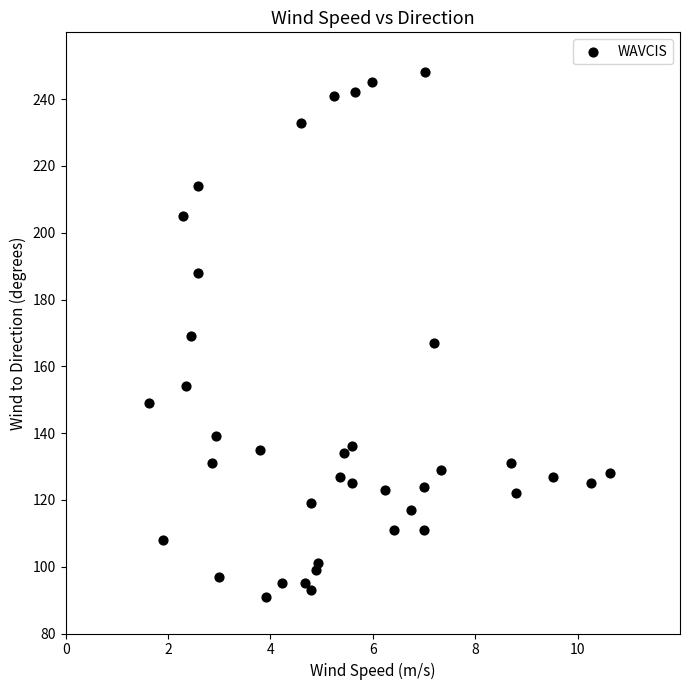

What is the range of Y values (max minus min)?

157